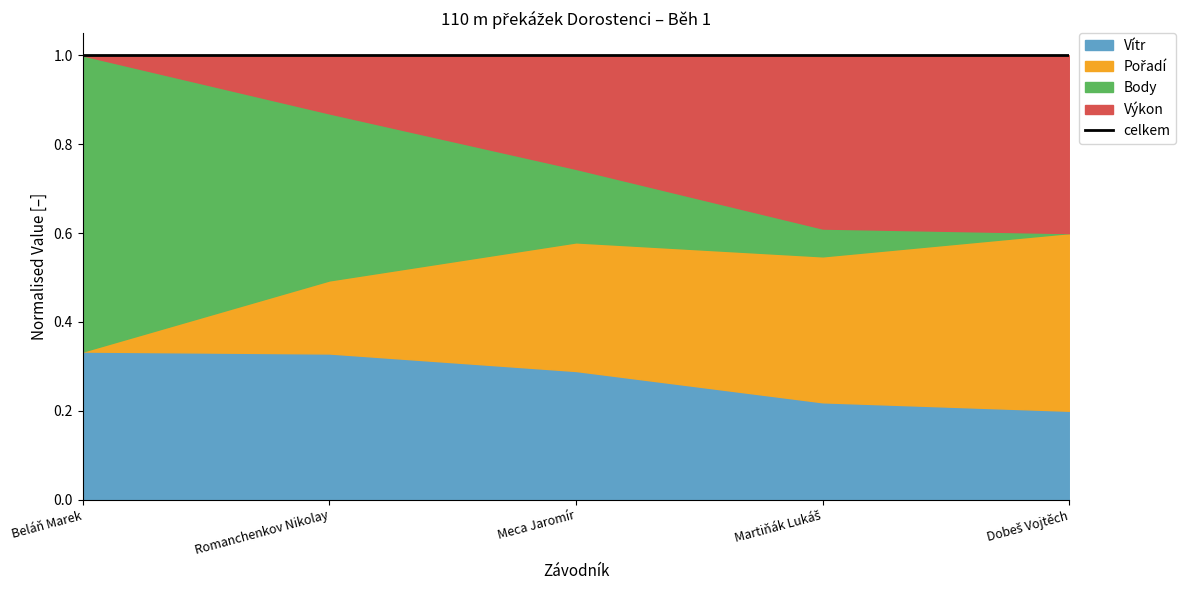

What is the highest value of the Pořadí series?

5.0